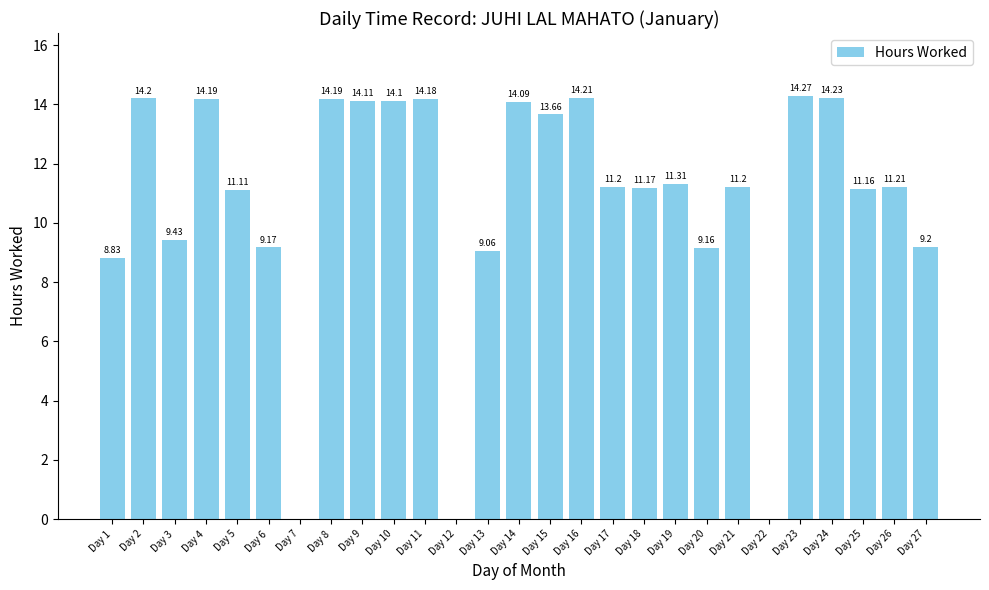

Reading right to left, what are all the values shown in this chart?

9.2	11.2	11.2	14.2	14.3	0.0	11.2	9.2	11.3	11.2	11.2	14.2	13.7	14.1	9.1	0.0	14.2	14.1	14.1	14.2	0.0	9.2	11.1	14.2	9.4	14.2	8.8